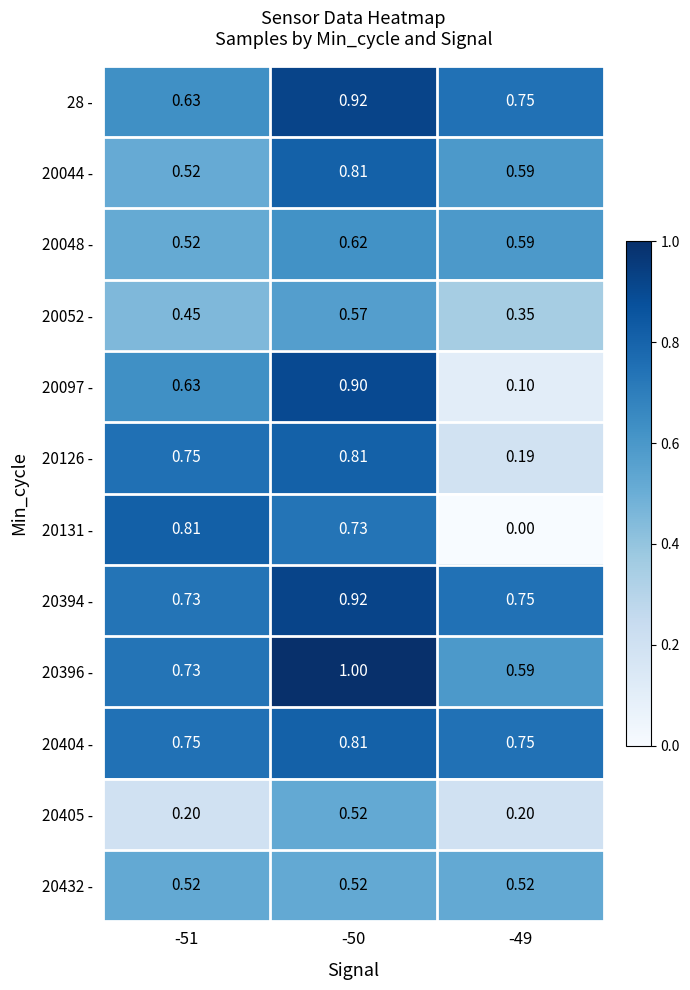

At -50, list the series in order from smallest to largest.

20405 -, 20432 -, 20052 -, 20048 -, 20131 -, 20044 -, 20126 -, 20404 -, 20097 -, 28 -, 20394 -, 20396 -